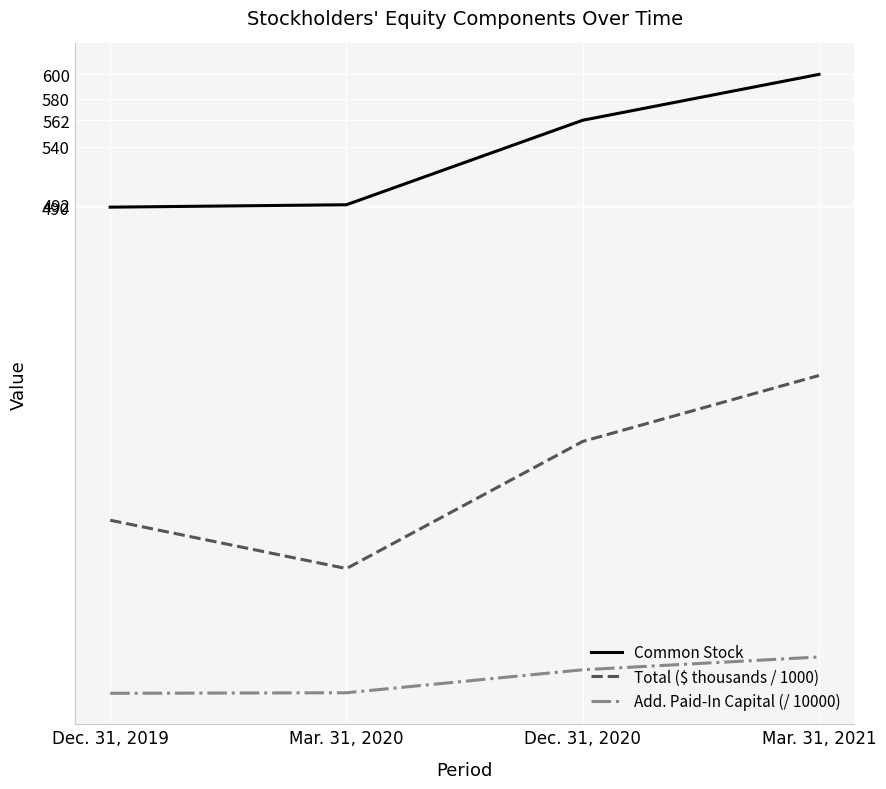

The Total ($ thousands / 1000) series shows 514.1 at Mar. 31, 2021. True or false?

False